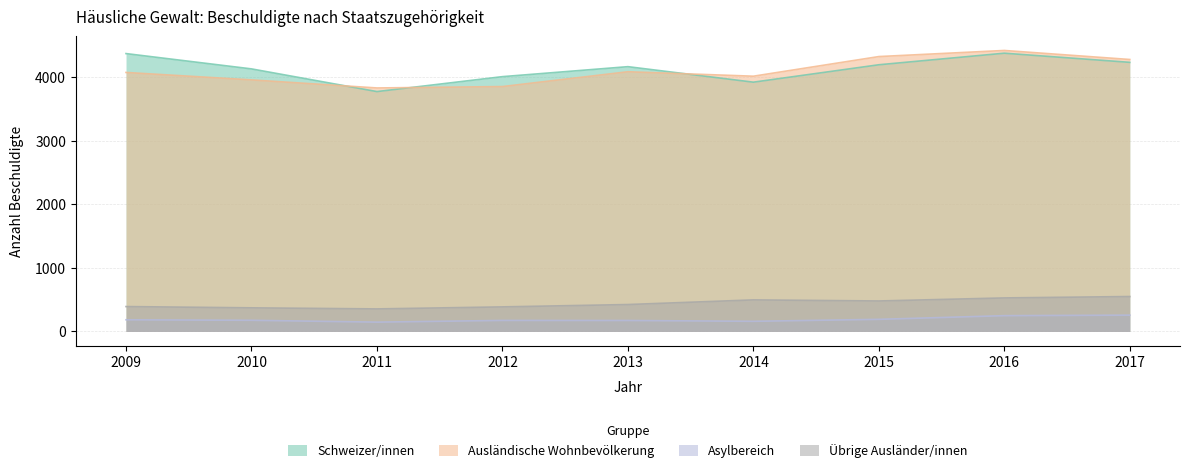

What is the minimum value shown in the chart?

147